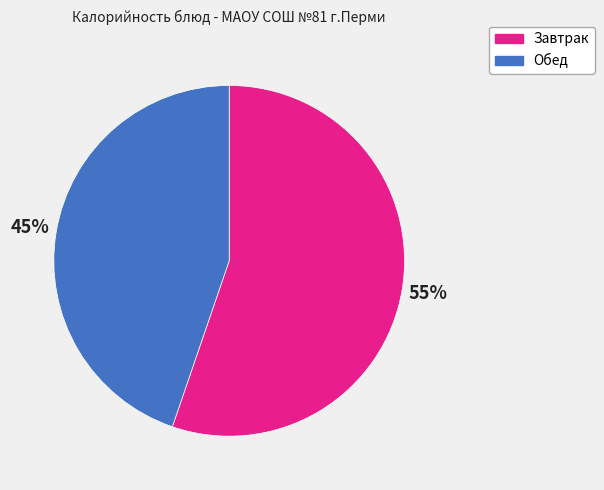

Which category has the biggest portion of the pie?

Завтрак